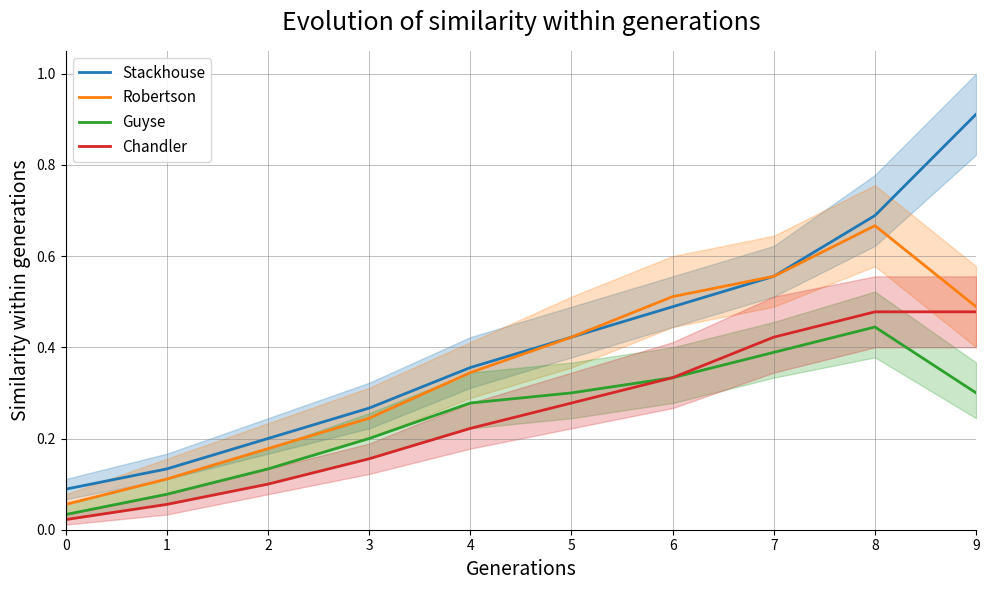

At which label does Stackhouse reach its peak?

9